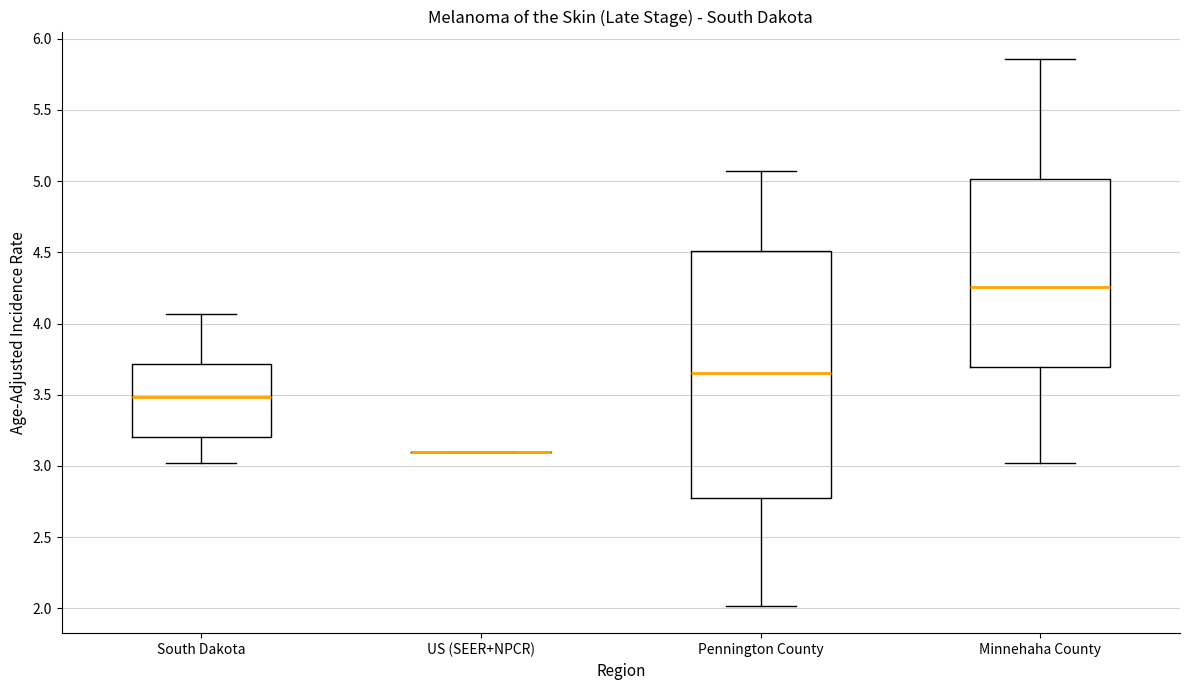

Reading left to right, transcribe this box plot: for each box, give where its median line is, the range the box spans, and where its two whiskers end, as read against the y-axis. The values are not printed on the chart, so give them approximately, as read against the axis.

South Dakota: median 3.50, box 3.20 to 3.70, whiskers 3.00 to 4.05
US (SEER+NPCR): box collapsed to a line at 3.10, whiskers 3.10 to 3.10
Pennington County: median 3.65, box 2.75 to 4.50, whiskers 2.00 to 5.05
Minnehaha County: median 4.25, box 3.70 to 5.00, whiskers 3.00 to 5.85